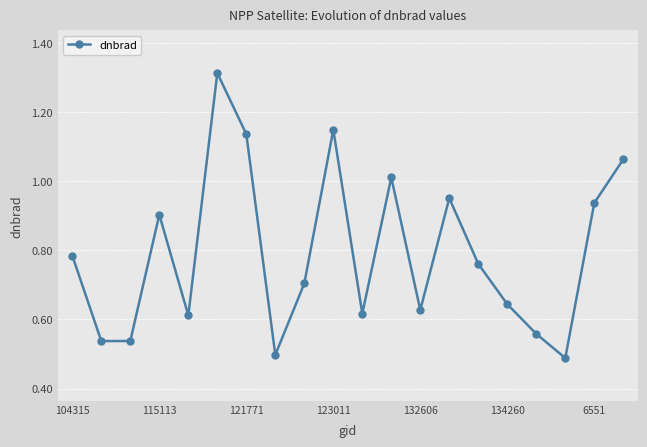

How many points are higher than both their immediate neighbors (excluding endpoints)?

5